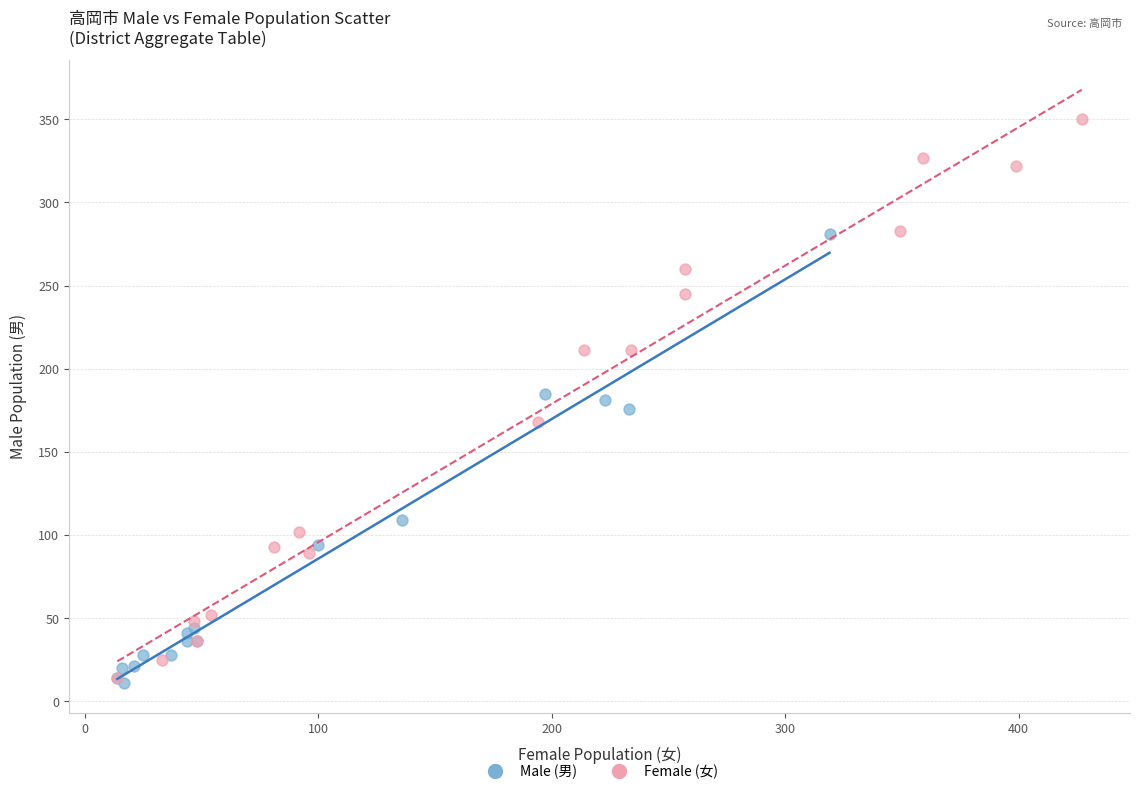

Which series has the widest spread of Y values?

Female (女)